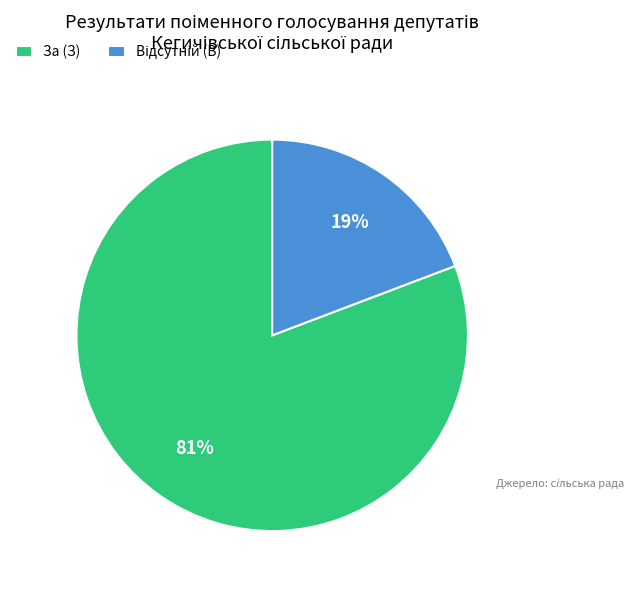

Does За (З) represent more than half of the total?

Yes